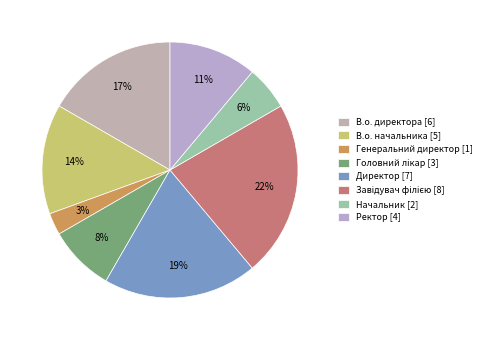

To the nearest percent, what percentage of the pie is В.о. начальника?

14%